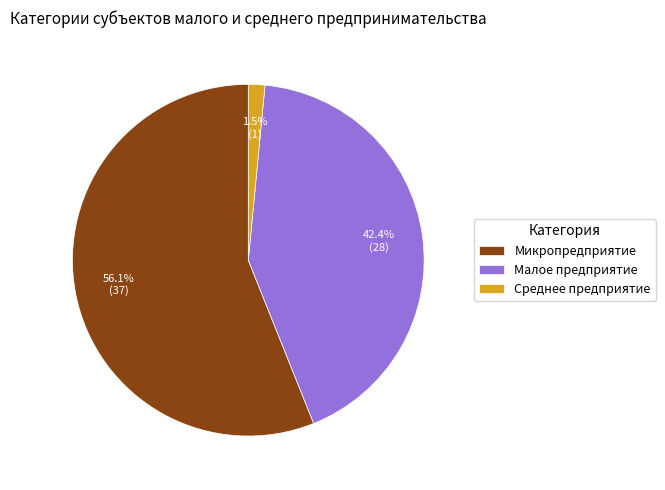

Is the sum of Микропредприятие and Малое предприятие greater than half?

Yes